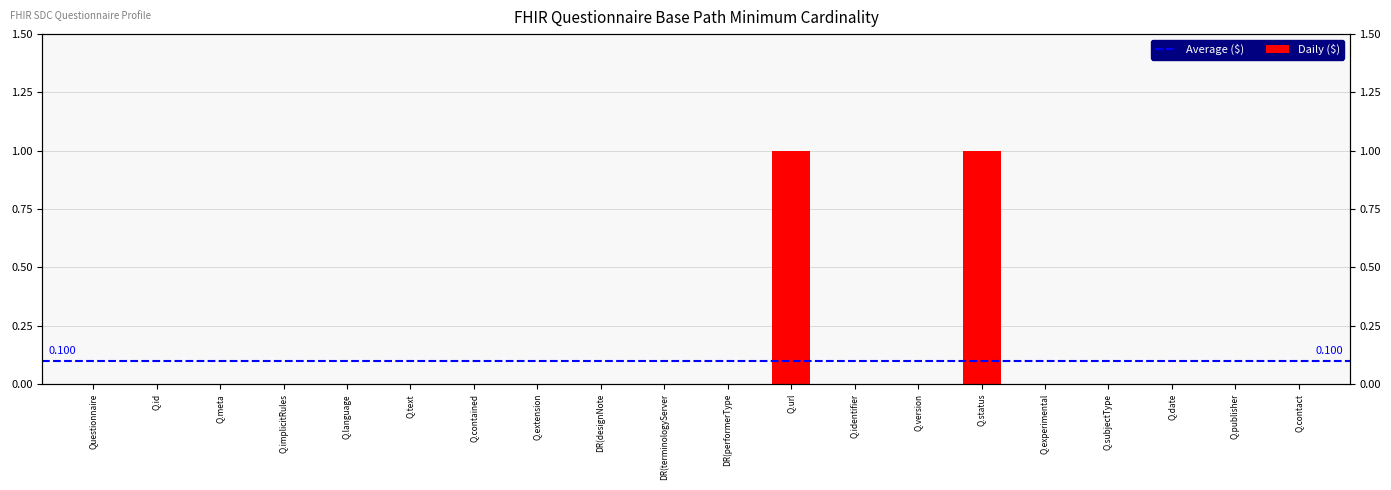

Count the number of values greater than 0.

2